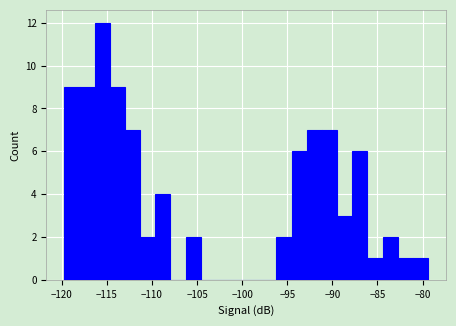

Read against the x-axis, roughly where is the centre of the tallest bar?

-115.5